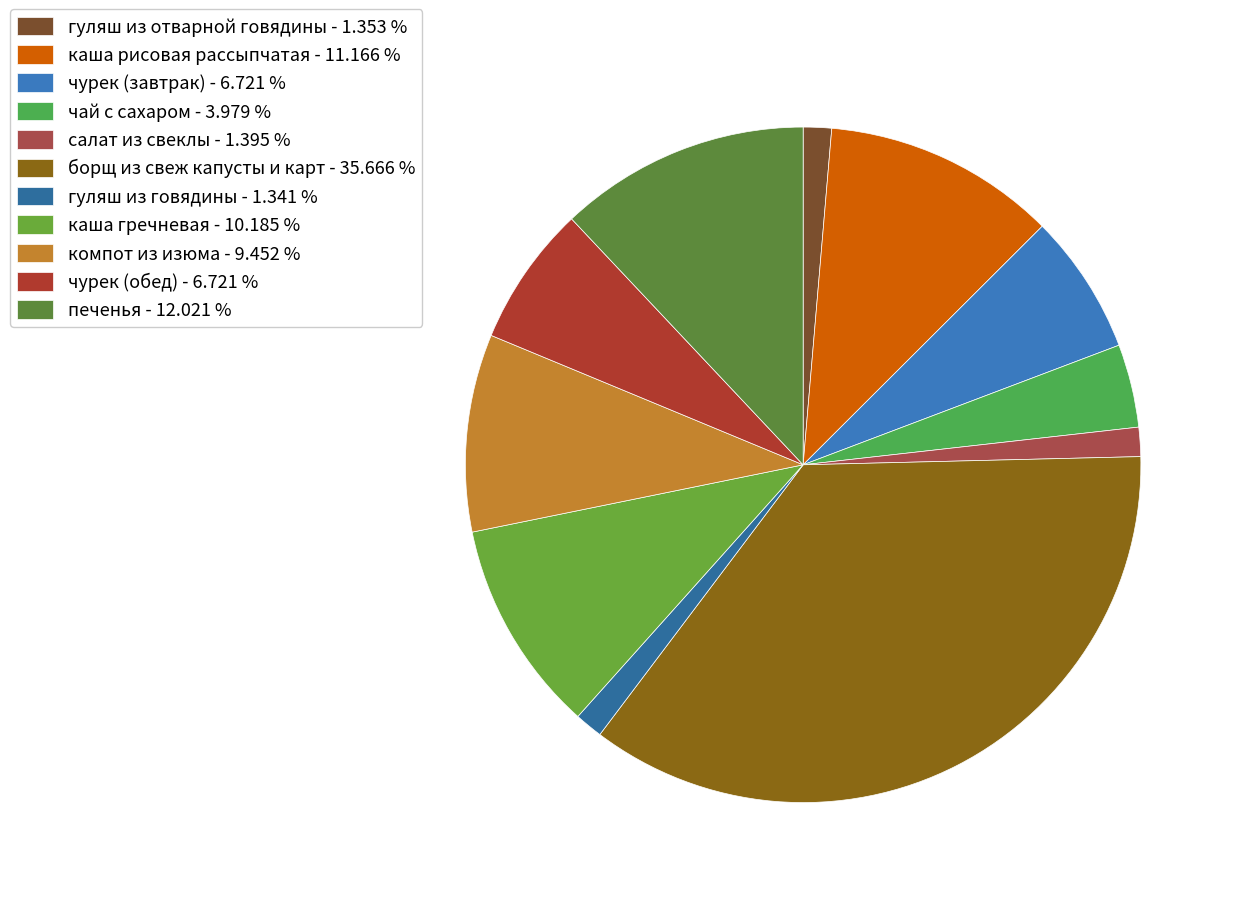

Rank the categories by value from lowest to highest.

гуляш из говядины, гуляш из отварной говядины, салат из свеклы, чай с сахаром, чурек (завтрак), чурек (обед), компот из изюма, каша гречневая, каша рисовая рассыпчатая, печенья, борщ из свеж капусты и карт